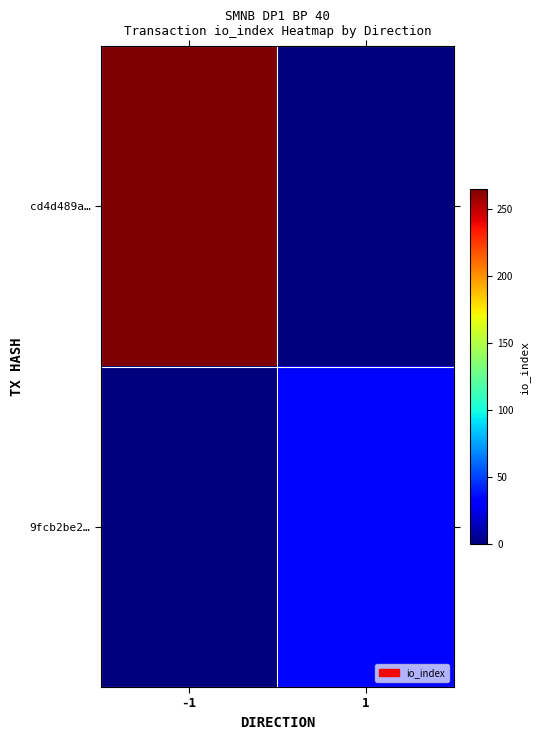

List the series in order of their overall mean, highest first.

cd4d489a…, 9fcb2be2…